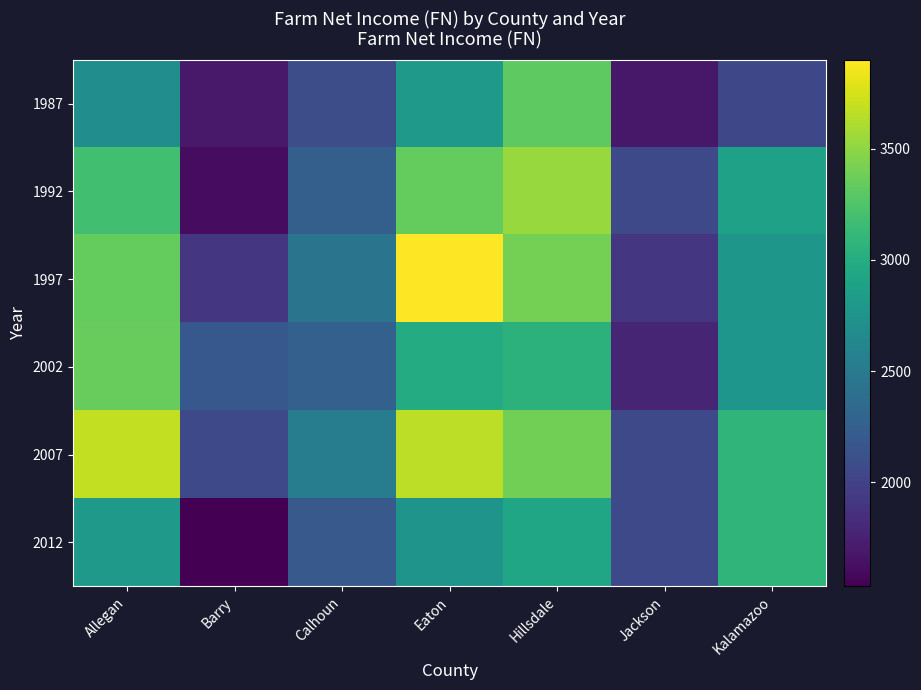

Which has a higher value, Jackson or Eaton?

Eaton